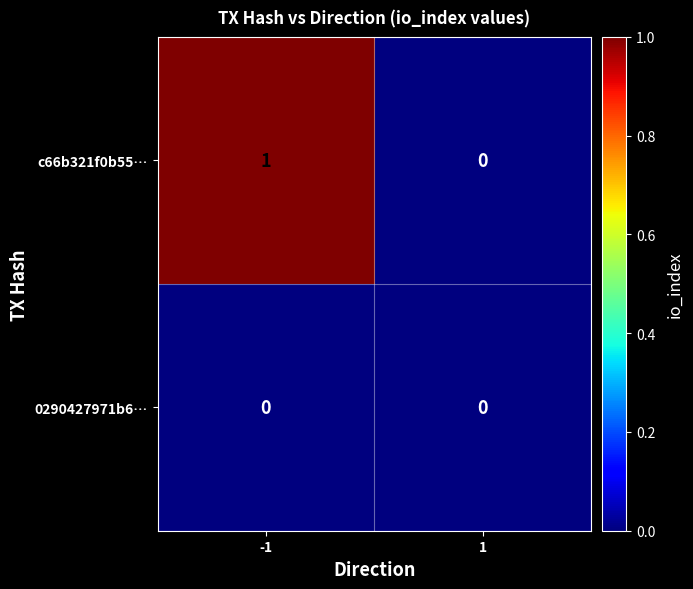

Which series changed the most between -1 and 1?

c66b321f0b55…